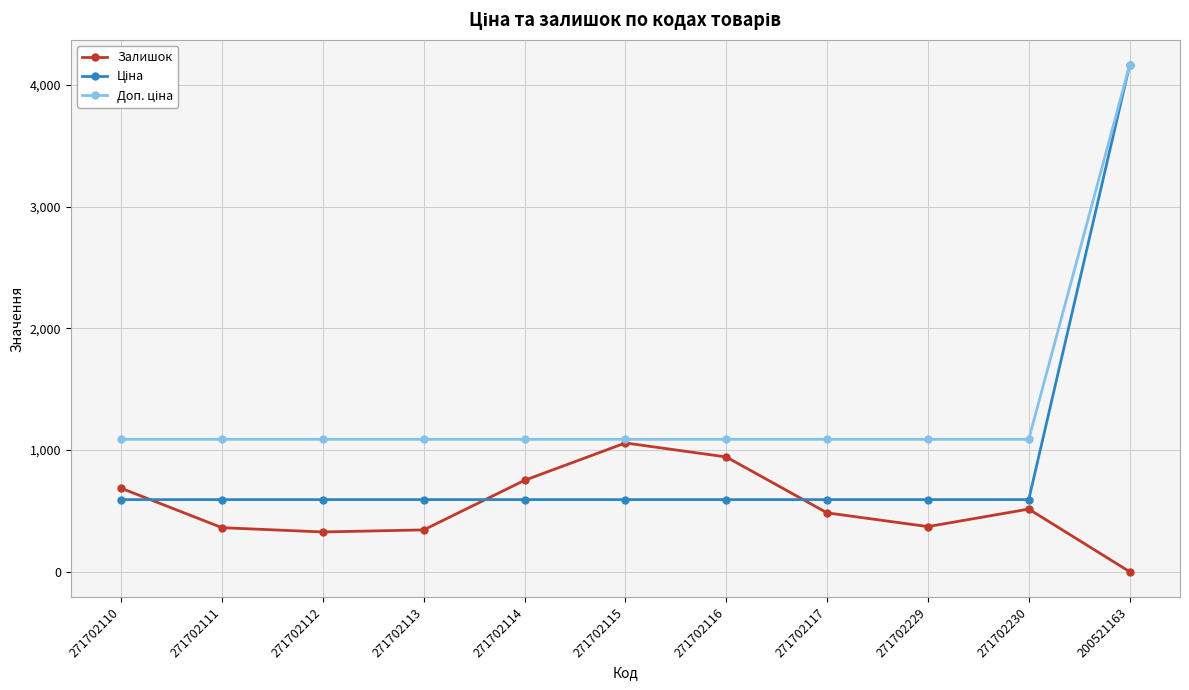

What is the spread (max minus min) of values at 271702113?

743.8